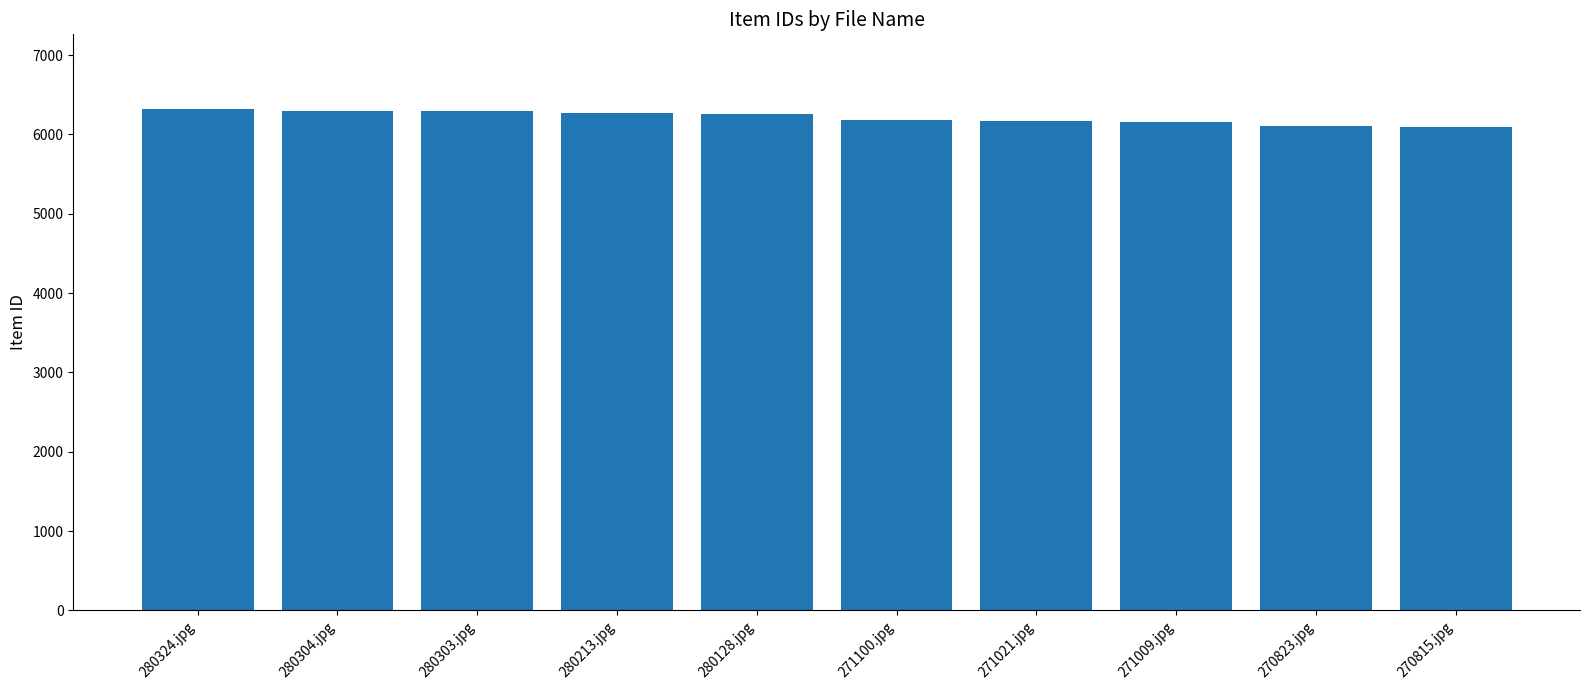

What is the average value?

6213